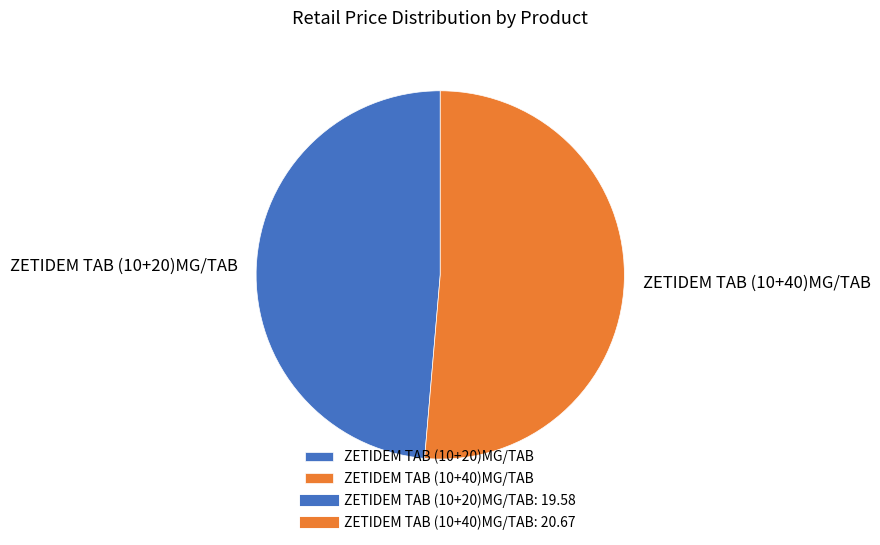

Approximately how many times larger is the value at ZETIDEM TAB (10+40)MG/TAB compared to ZETIDEM TAB (10+20)MG/TAB?

1.1